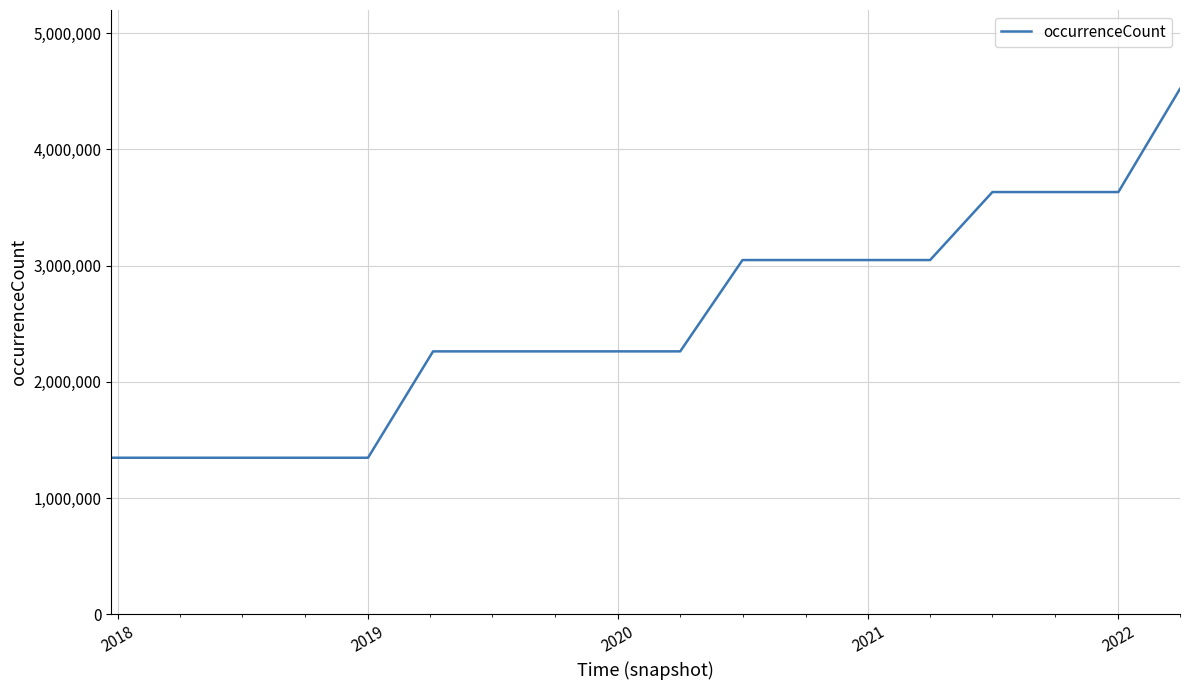

What is the smallest value displayed?

1346772